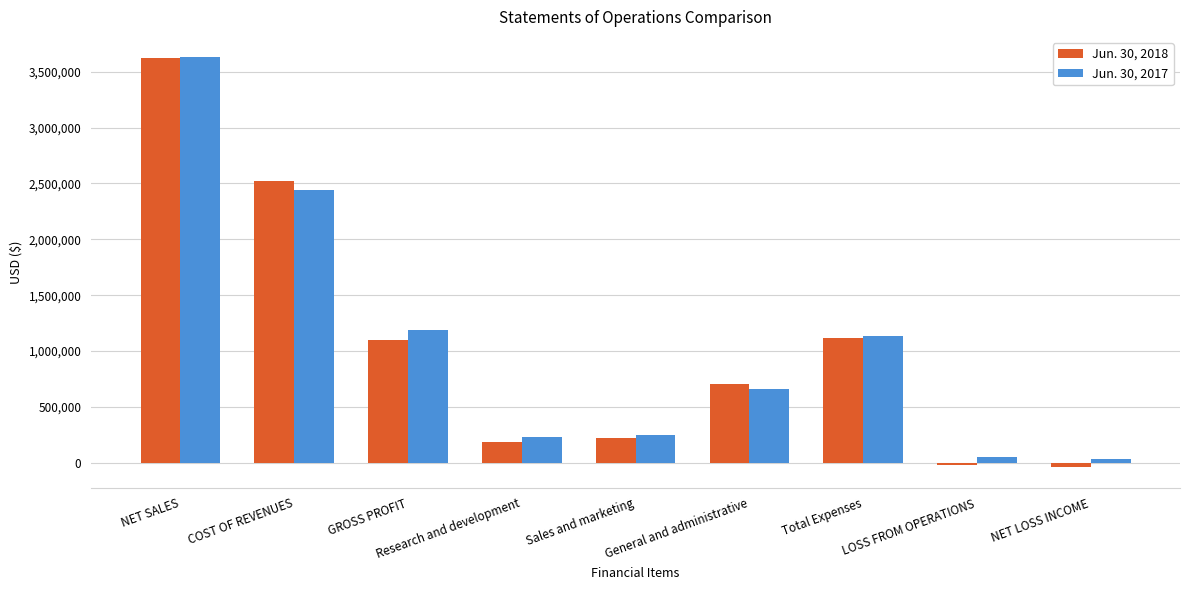

Which series has the widest spread of values?

Jun. 30, 2018